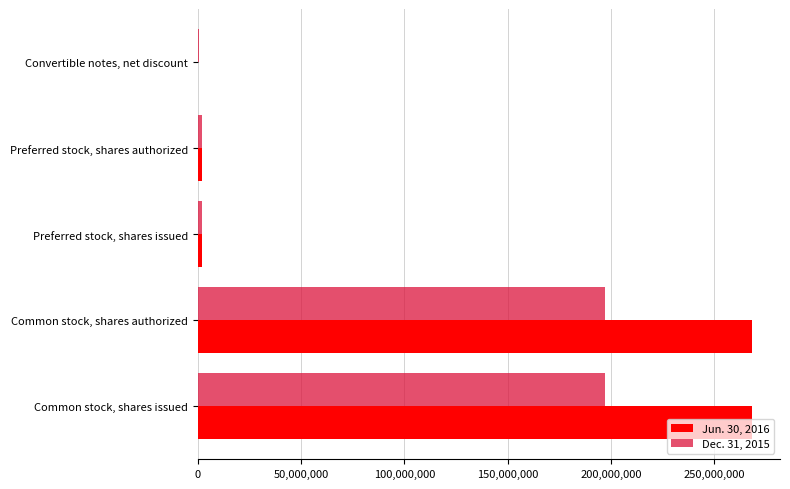

What are all the series names shown in the legend?

Jun. 30, 2016, Dec. 31, 2015